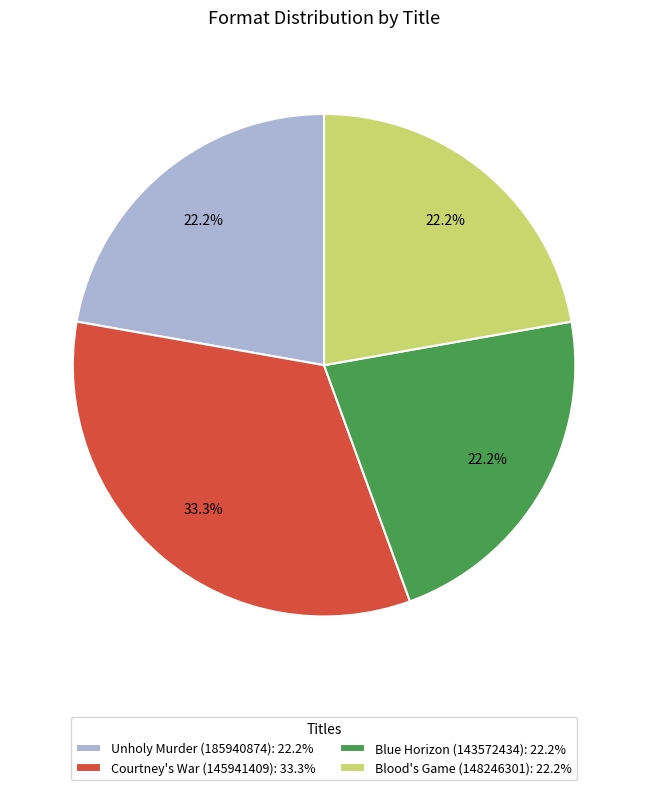

Between Blue Horizon (143572434): 22.2% and Courtney's War (145941409): 33.3%, which is larger?

Courtney's War (145941409): 33.3%